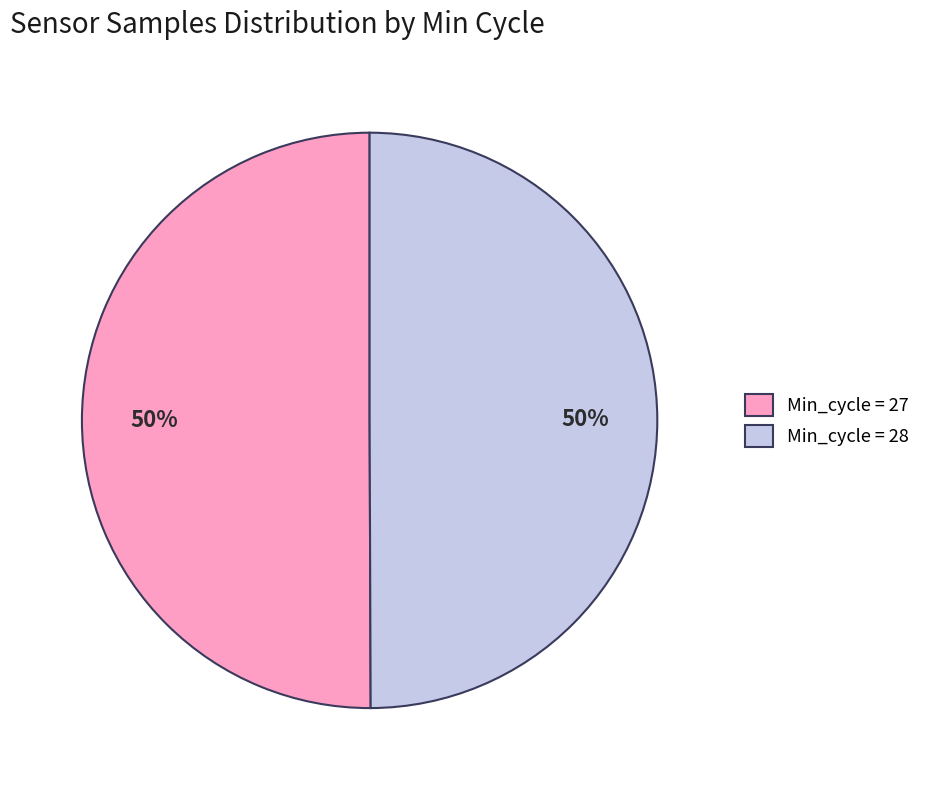

Do Min_cycle = 28 and Min_cycle = 27 together represent more than half of the pie?

Yes